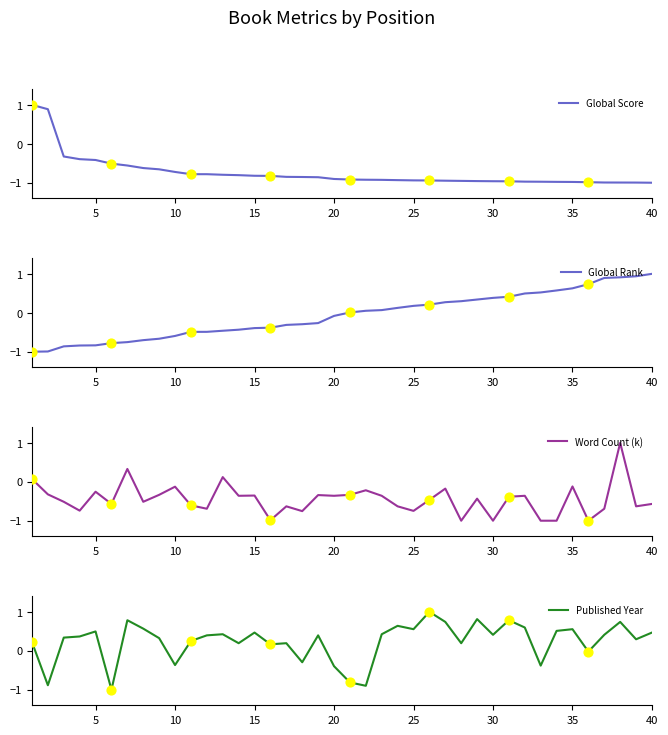

What is the maximum value for Global Score?

1.0